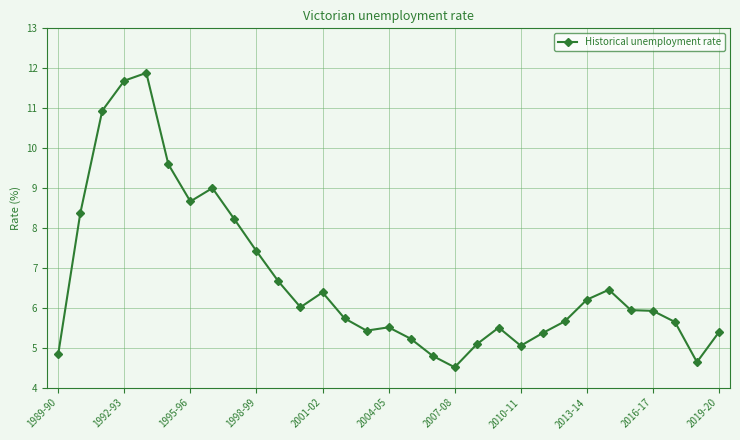

What is the greatest value displayed?

11.9